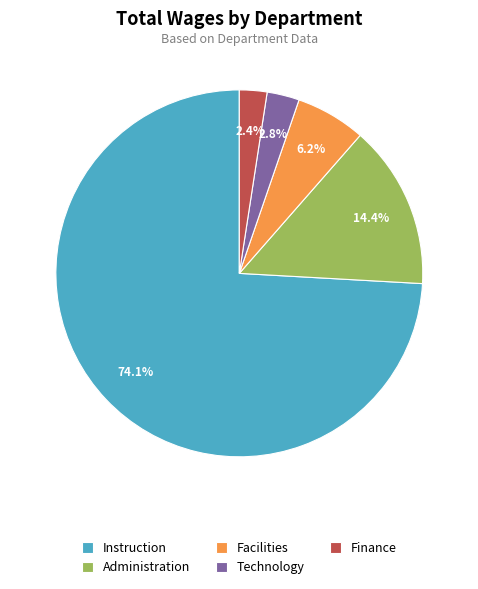

To the nearest percent, what is the difference between the largest and smallest slice percentages?

72%